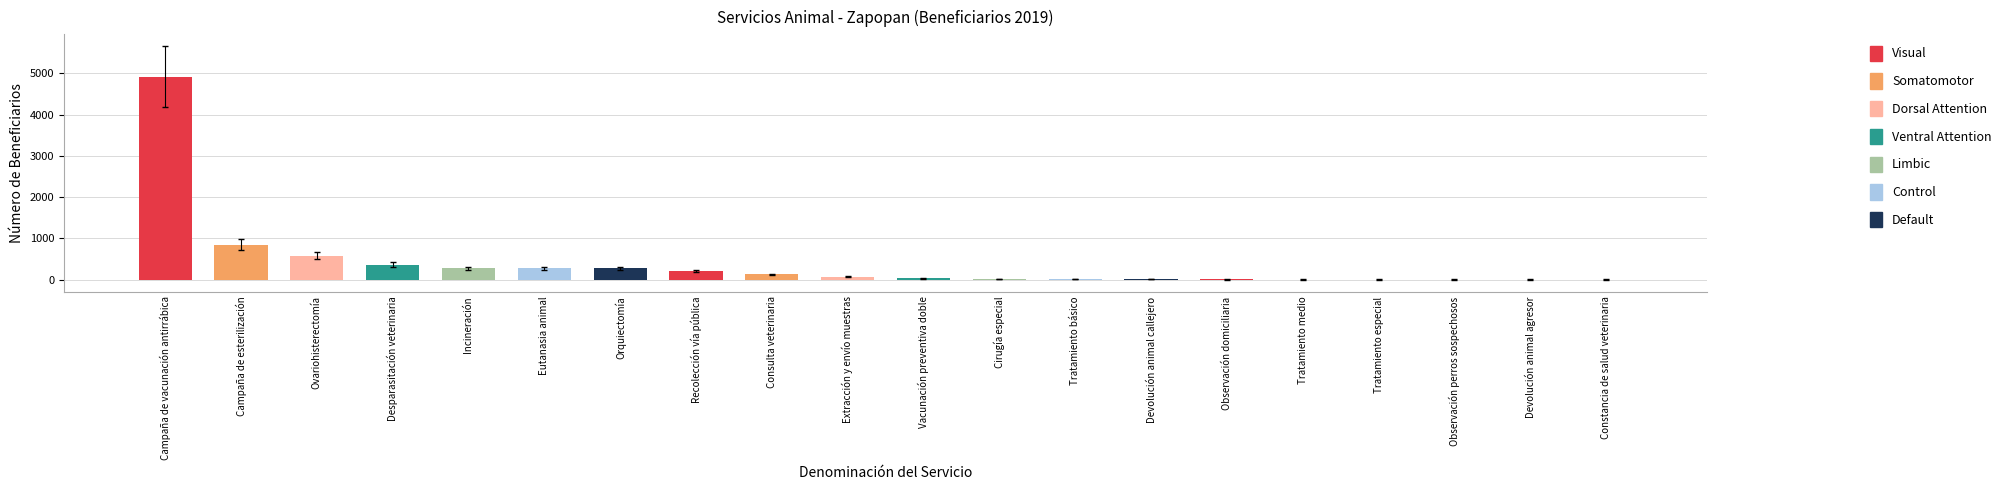

Does the chart contain stacked bars?

No